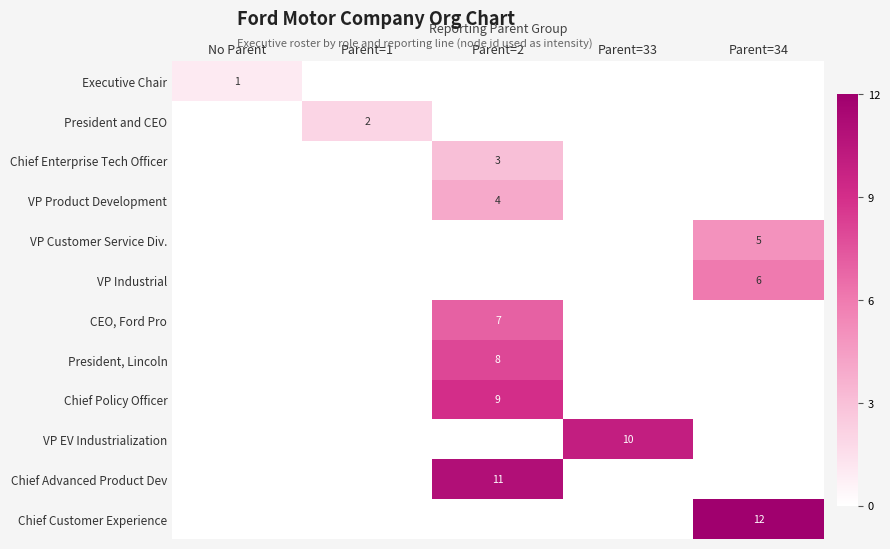

The VP EV Industrialization series shows -7 at Parent=34. True or false?

False